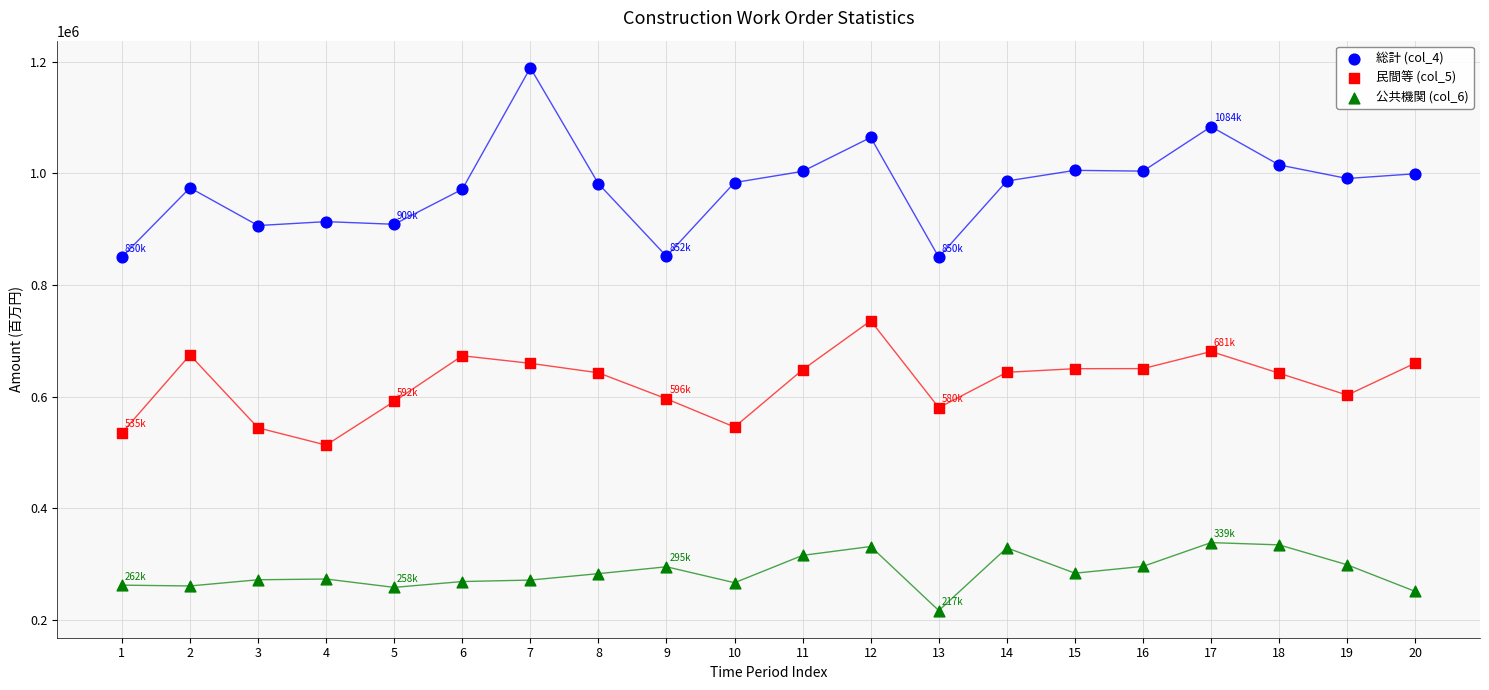

Which series contains the lowest Y value?

公共機関 (col_6)